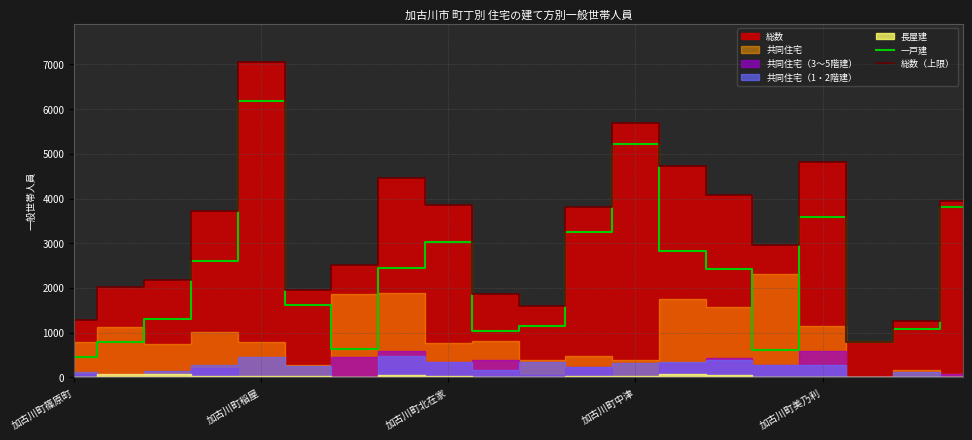

Which category has the highest value in the 総数（上限） series?

加古川町稲屋